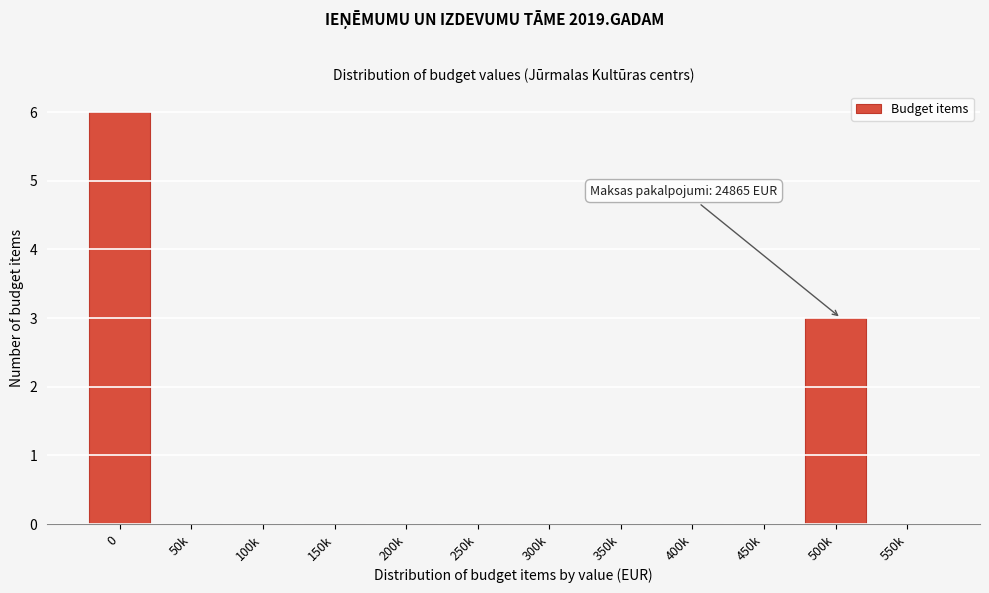

Reading left to right, transcribe all the data shown in this chart.

0=6	50k=0	100k=0	150k=0	200k=0	250k=0	300k=0	350k=0	400k=0	450k=0	500k=3	550k=0